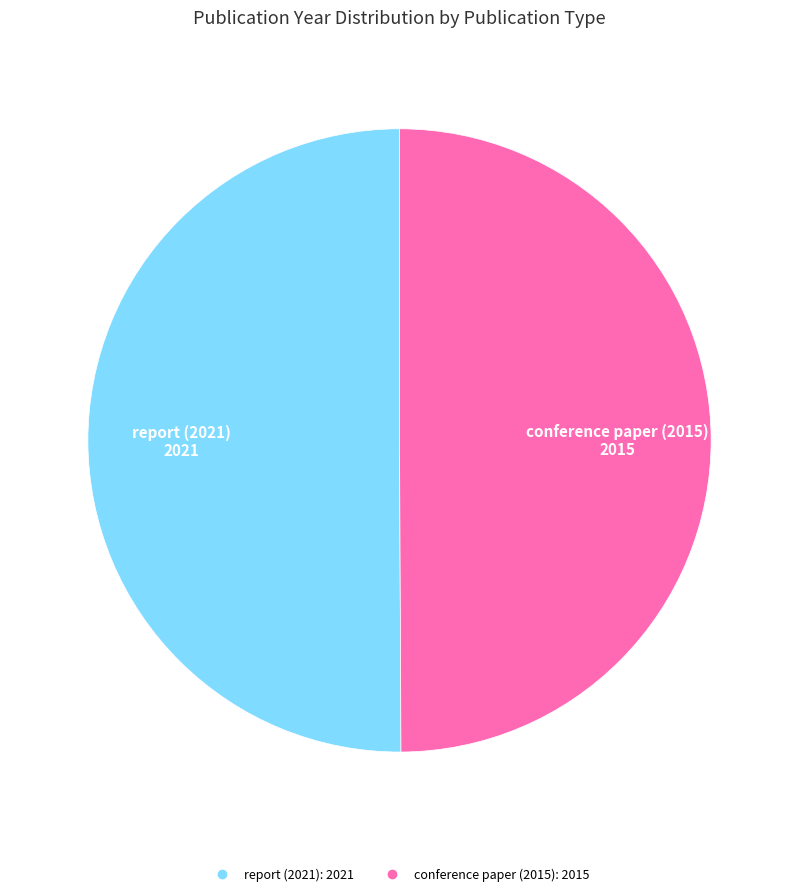

Approximately how many times larger is the value at conference paper (2015) compared to report (2021)?

1.0